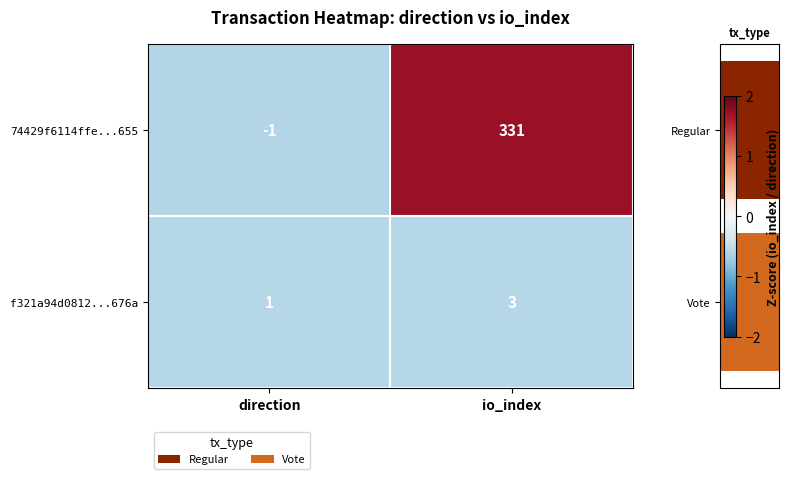

List the series in order of their overall mean, lowest first.

f321a94d0812...676a, 74429f6114ffe...655